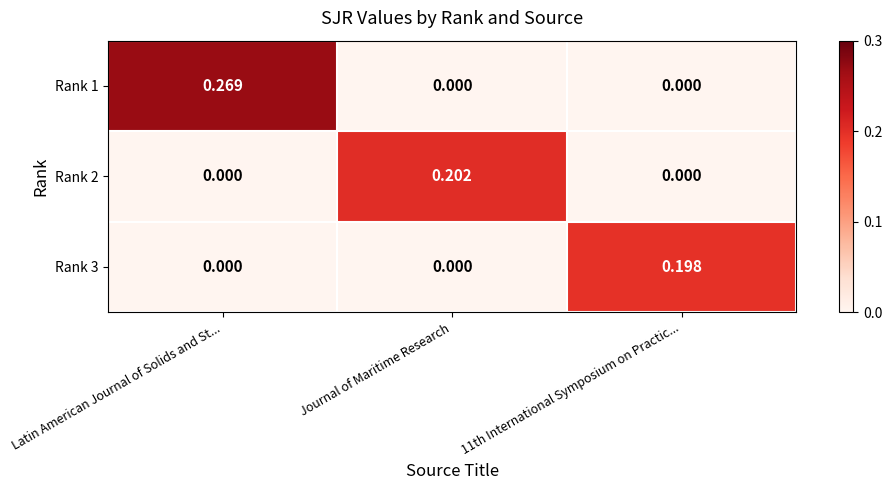

Which label corresponds to the largest value in the chart?

Latin American Journal of Solids and St...